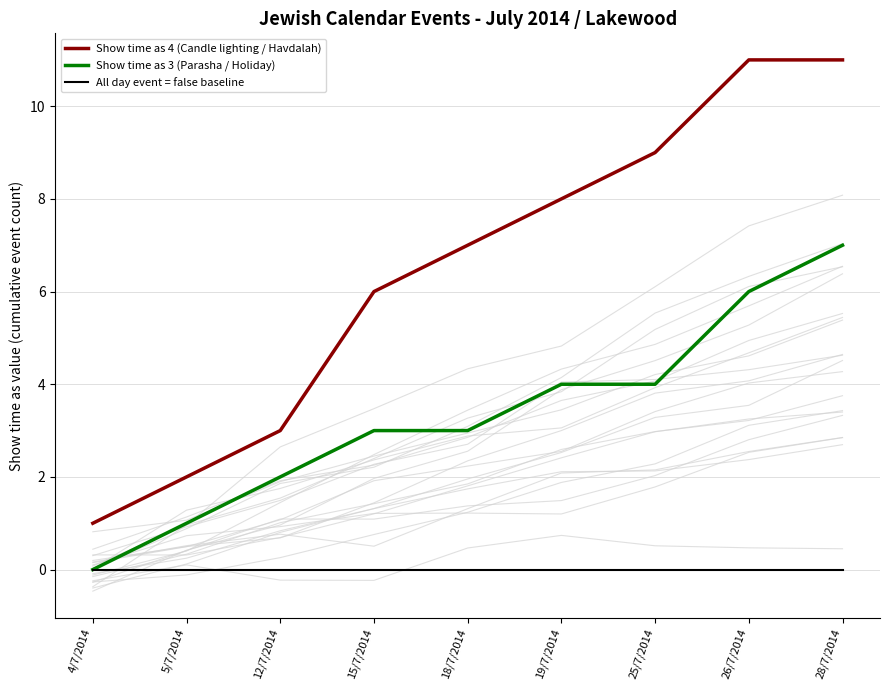

True or false: All day event = false baseline has a value of 0 at 28/7/2014.

True